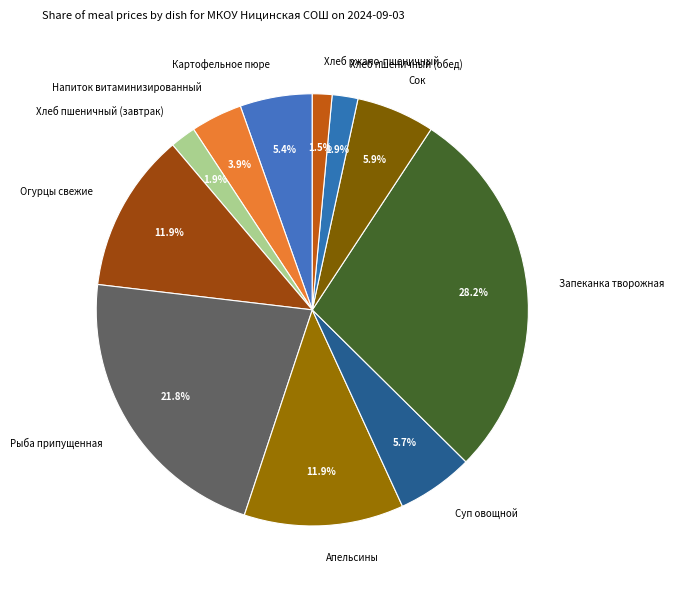

Between Запеканка творожная and Рыба припущенная, which is larger?

Запеканка творожная